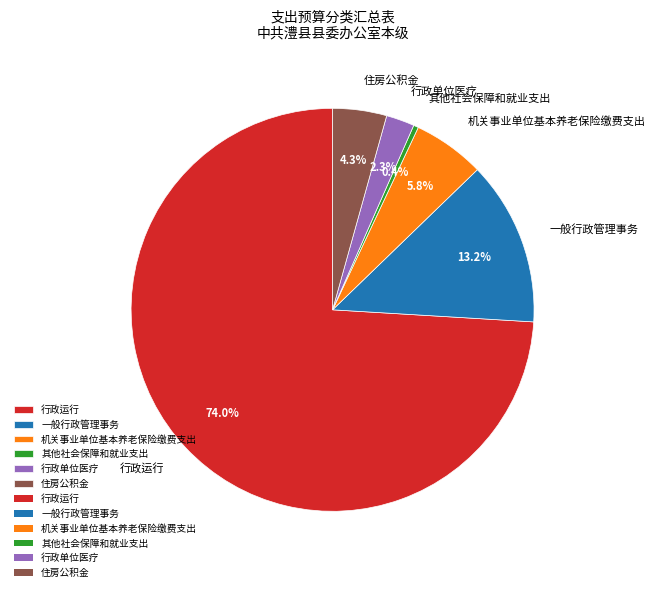

Combined, what portion of the pie is 一般行政管理事务 and 行政运行?

87.2%